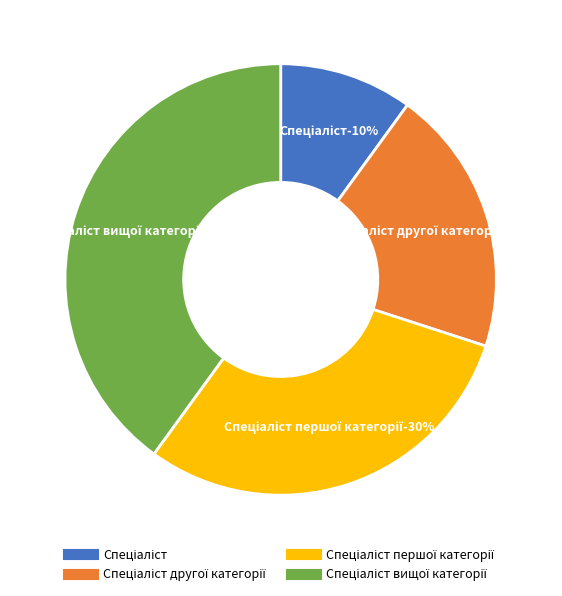

The Спеціаліст вищої категорії slice represents 46% of the pie. True or false?

False